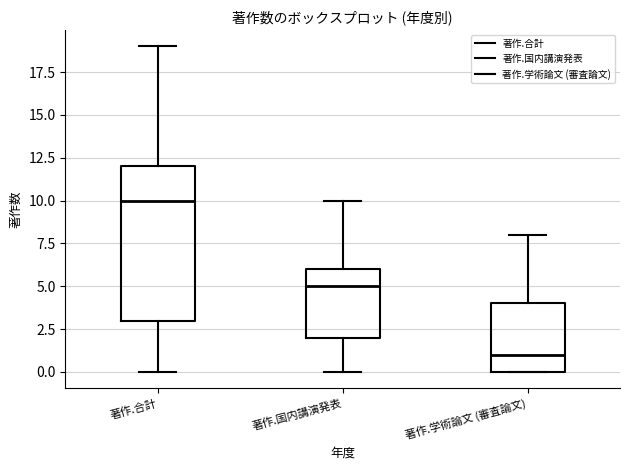

Which box is the tallest, from its lower edge to its upper edge?

著作.合計